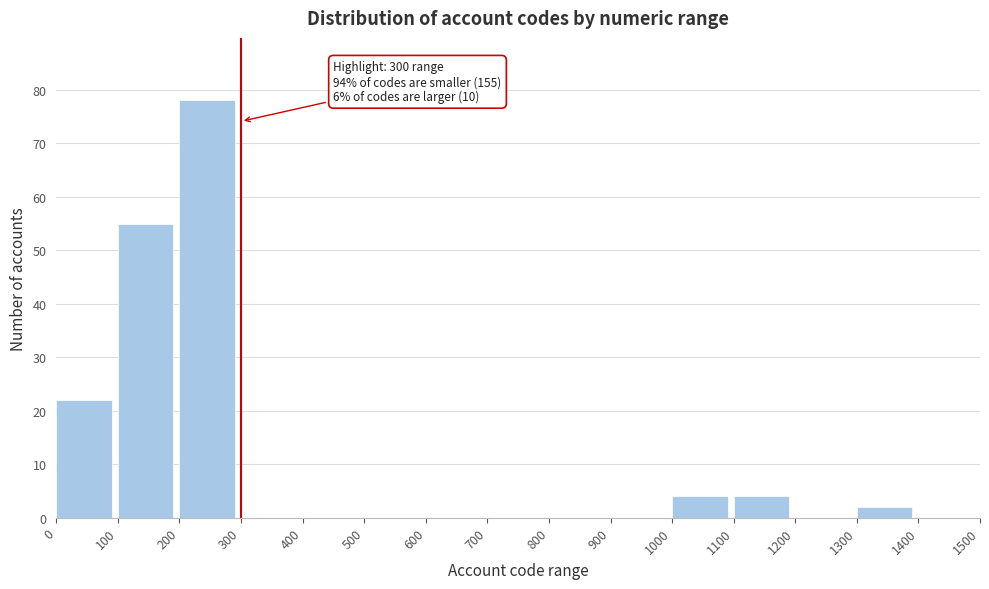

Which range on the x-axis has the tallest bar?

200 to 300